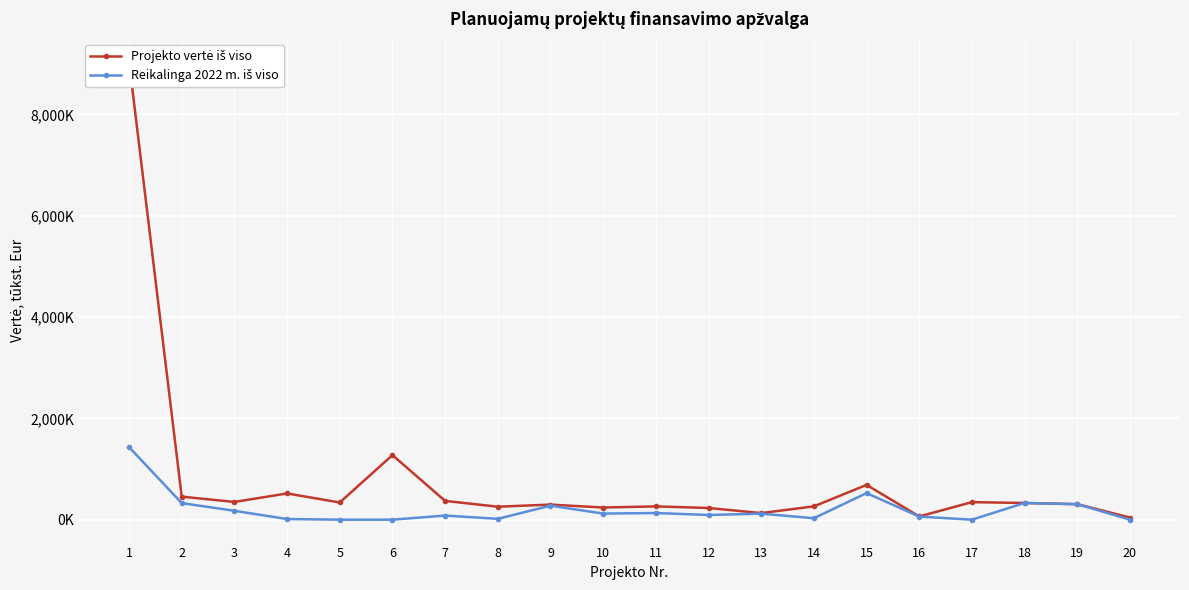

Where is the first local maximum for Projekto vertė iš viso?

4